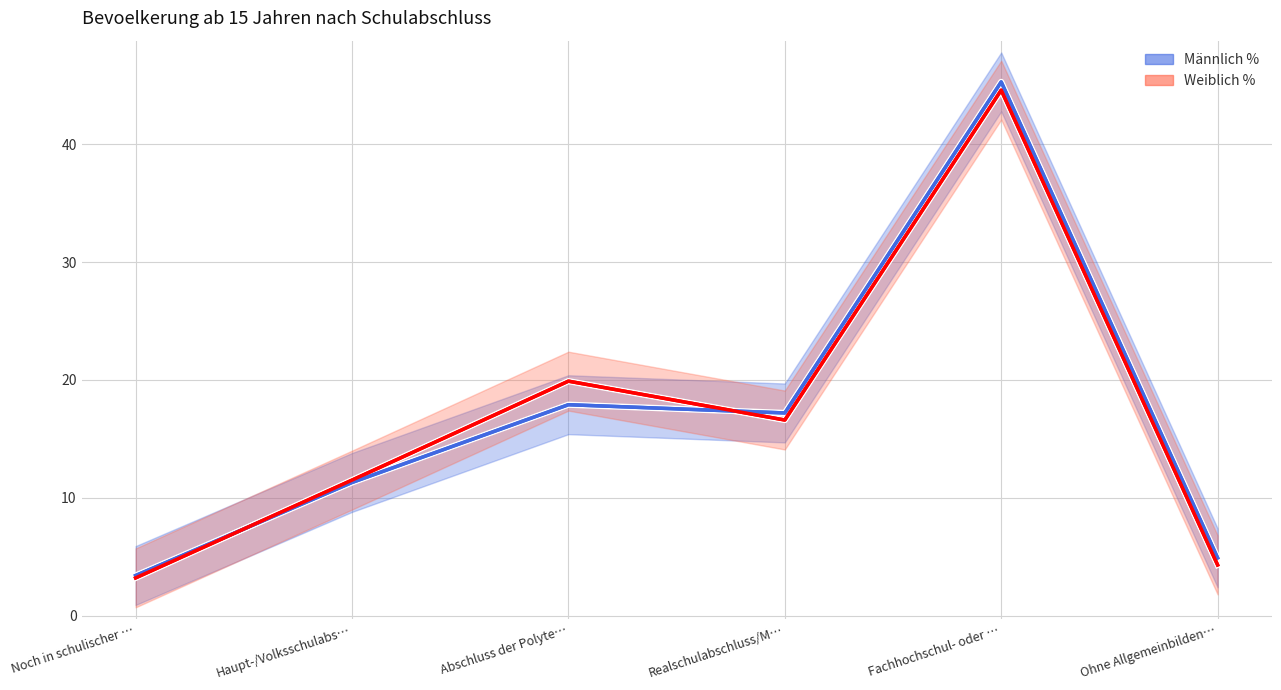

Which label corresponds to the largest value in the chart?

Fachhochschul- oder …